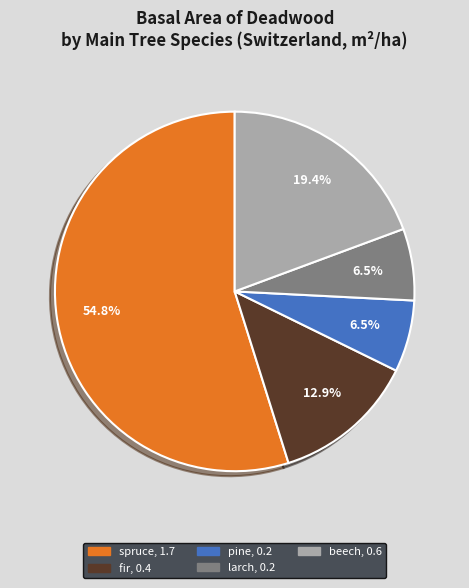

How many slices are in this pie chart?

5